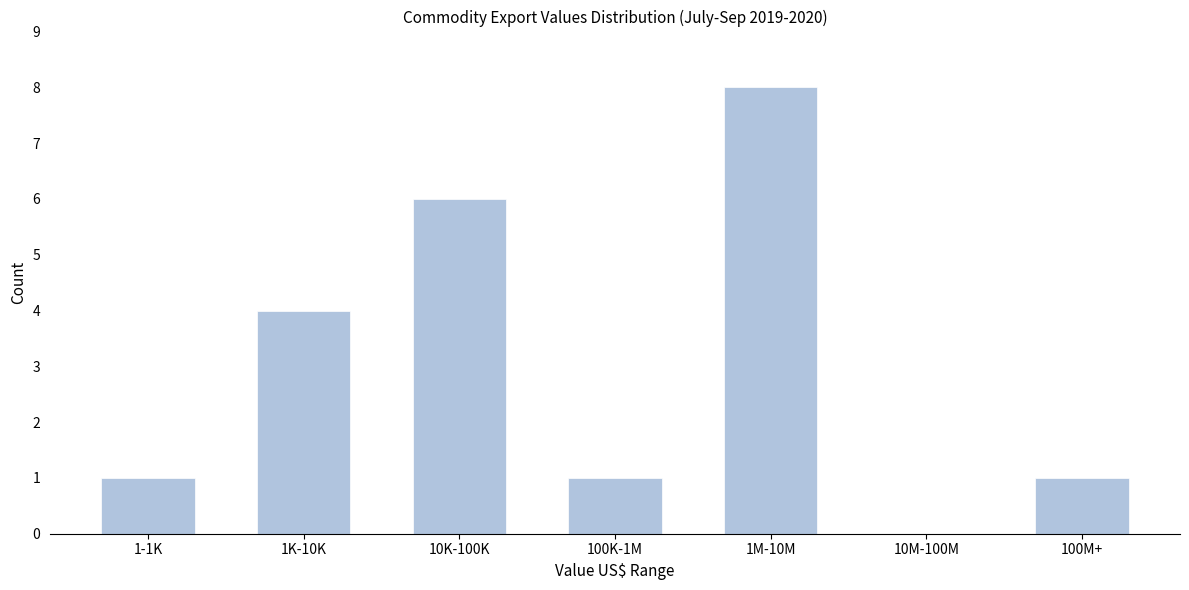

Reading left to right, extract all data points from this chart.

1-1K=1	1K-10K=4	10K-100K=6	100K-1M=1	1M-10M=8	10M-100M=0	100M+=1